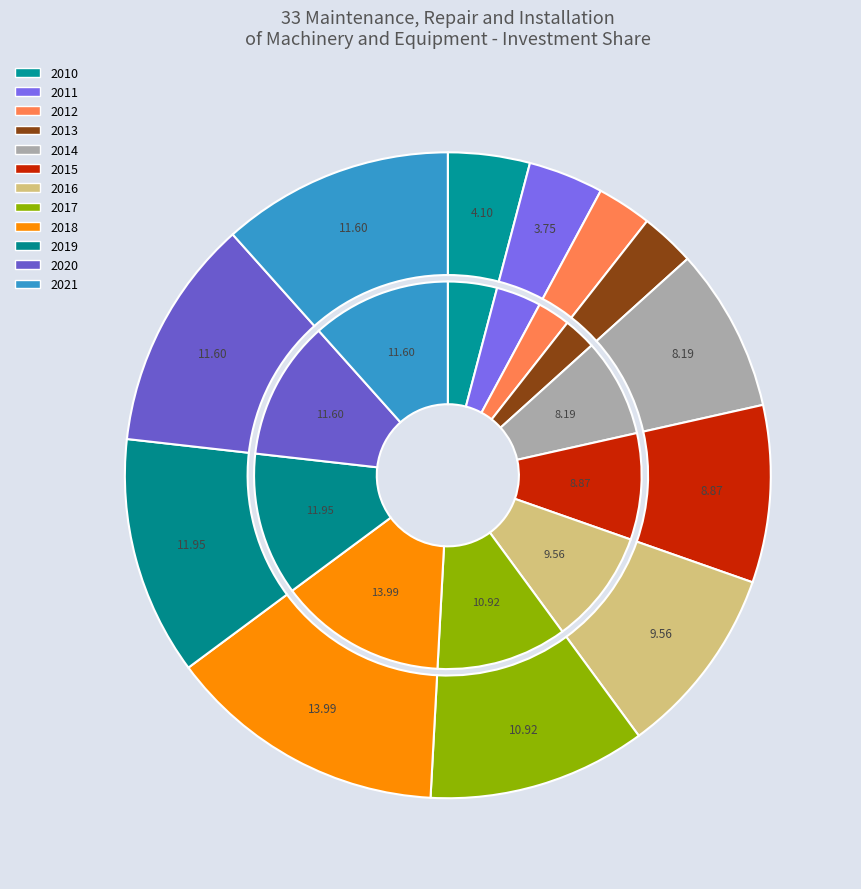

Is there a majority slice in this chart?

No